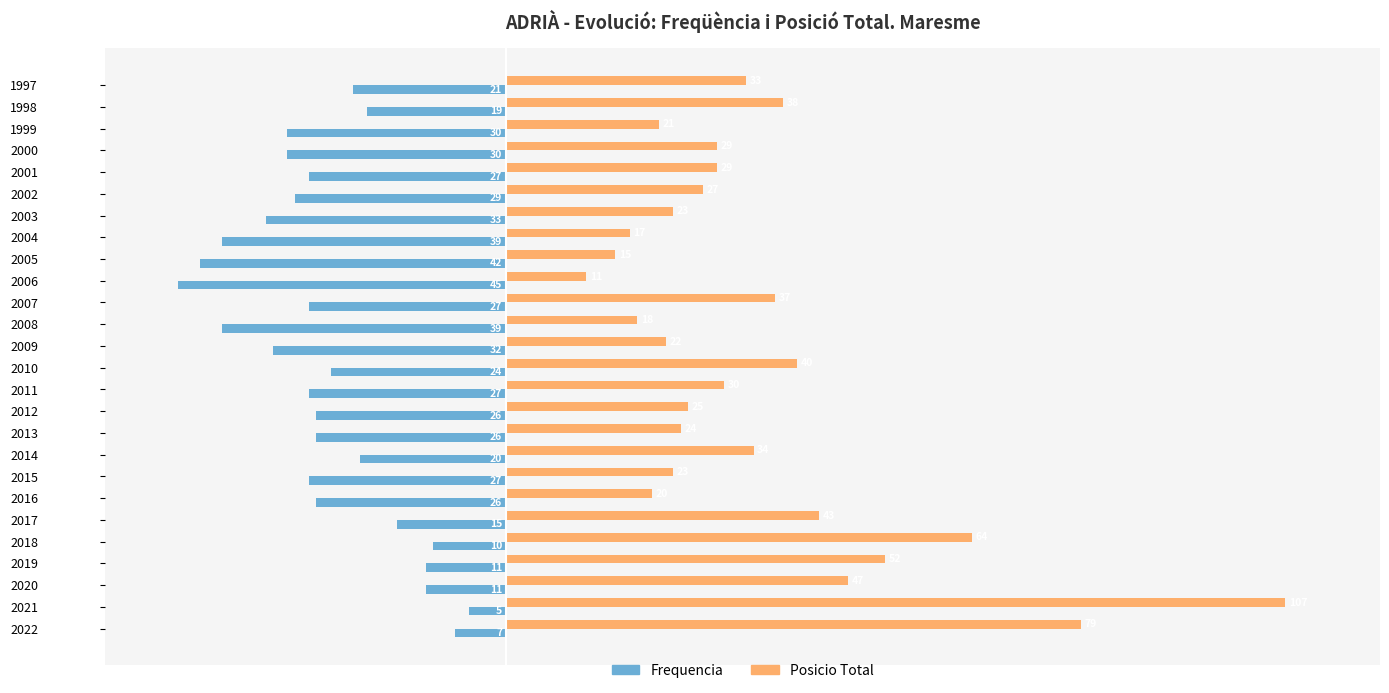

What is the smallest value displayed?

-45